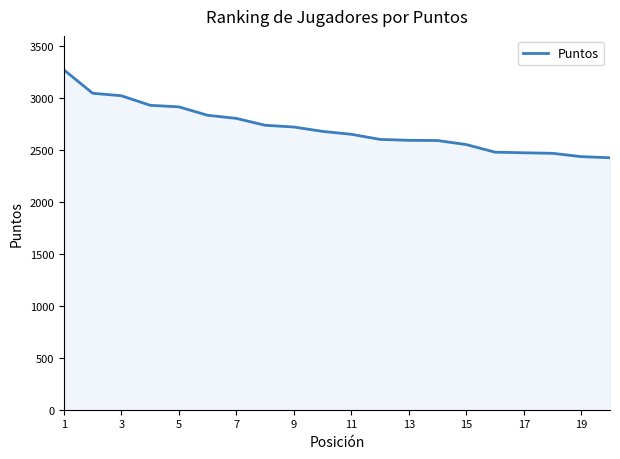

What is the smallest value displayed?

2425